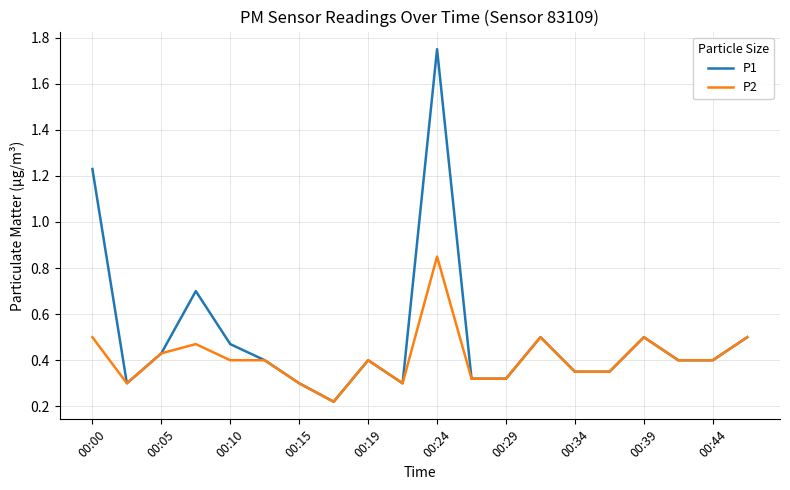

At how many categories does at least one series exceed 1?

2